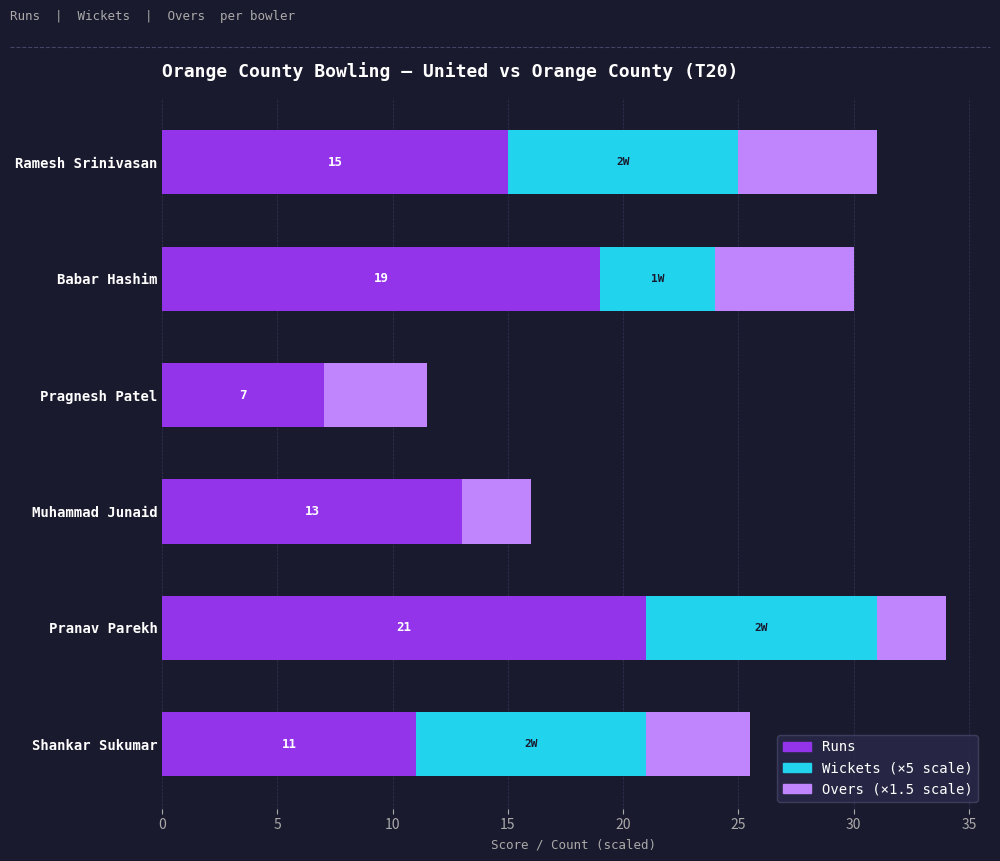

How many distinct data groups are displayed?

3